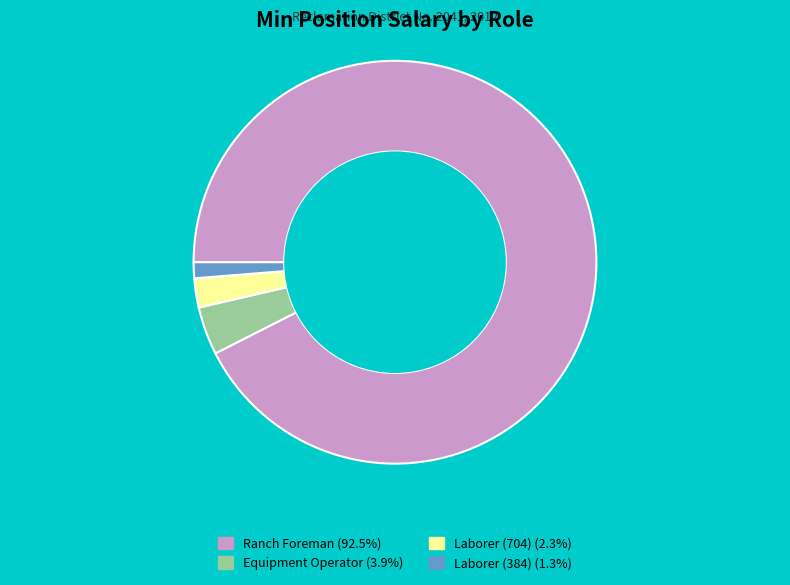

Is the sum of Equipment Operator and Laborer (384) greater than half?

No